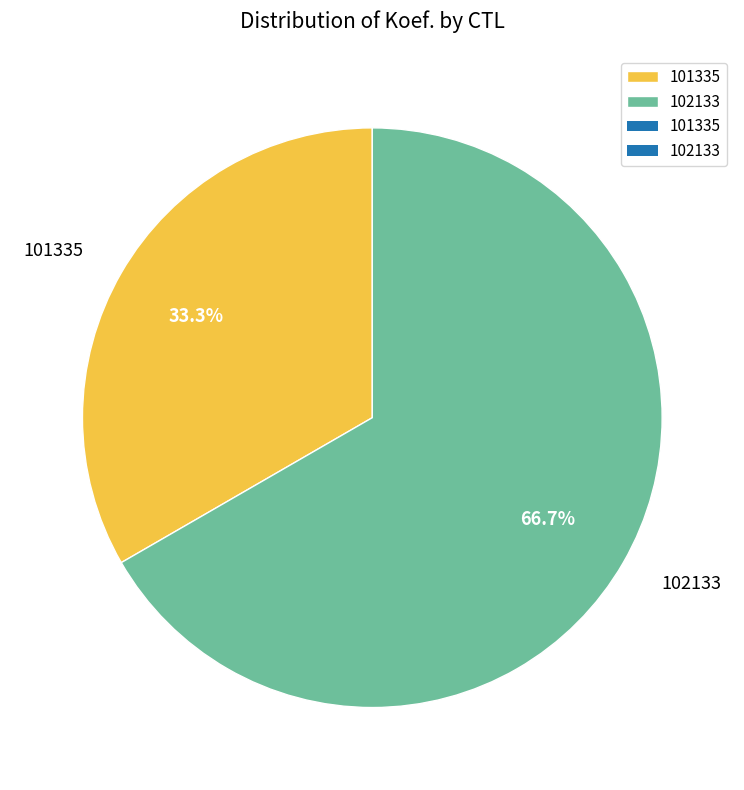

Rank the categories by value from highest to lowest.

102133, 101335